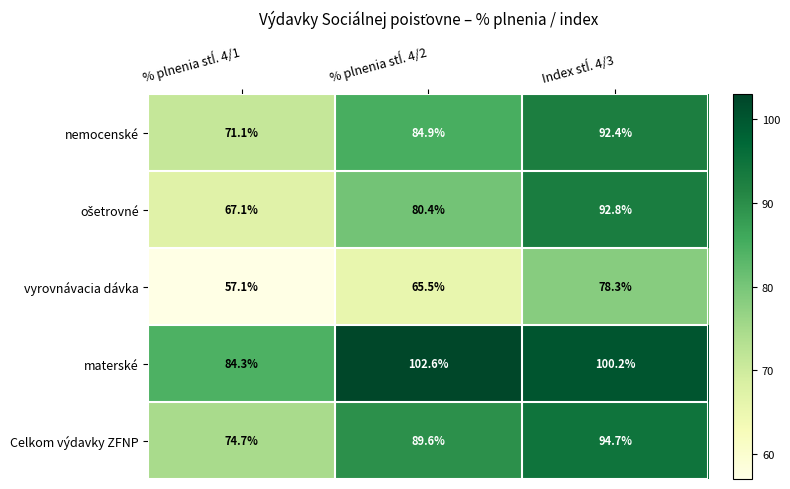

What is the difference between the maximum and minimum values in the nemocenské series?

21.3